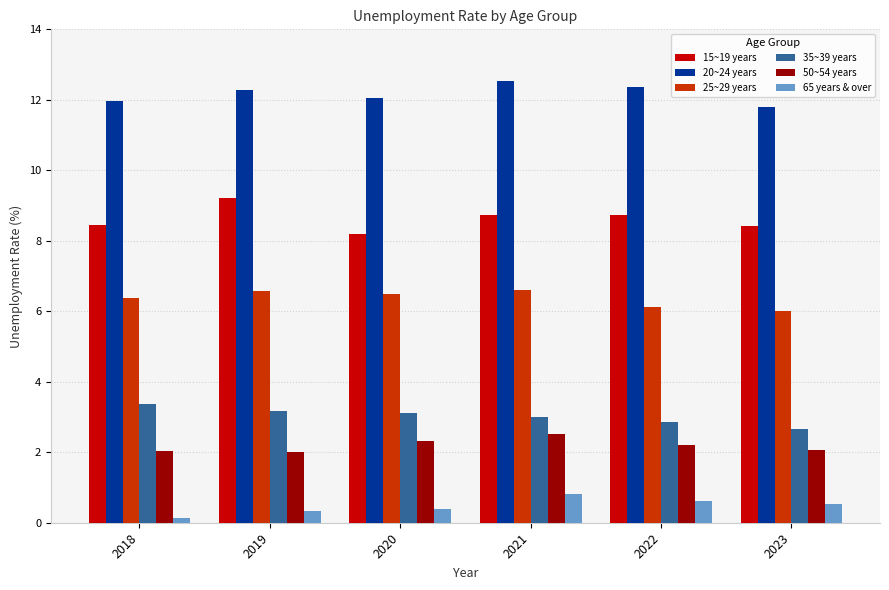

What is the smallest value displayed?

0.1